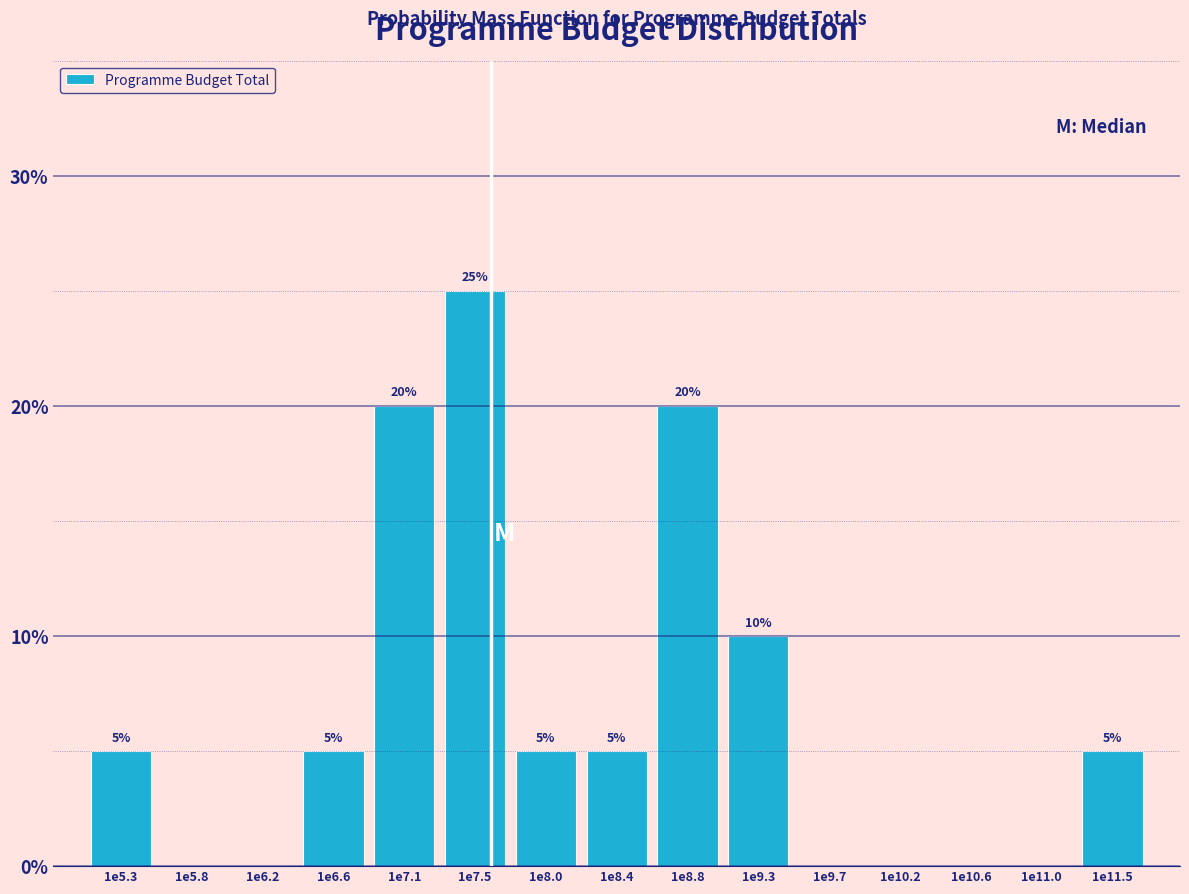

Reading right to left, transcribe all the data shown in this chart.

1e11.5=5	1e11.0=0	1e10.6=0	1e10.2=0	1e9.7=0	1e9.3=10	1e8.8=20	1e8.4=5	1e8.0=5	1e7.5=25	1e7.1=20	1e6.6=5	1e6.2=0	1e5.8=0	1e5.3=5